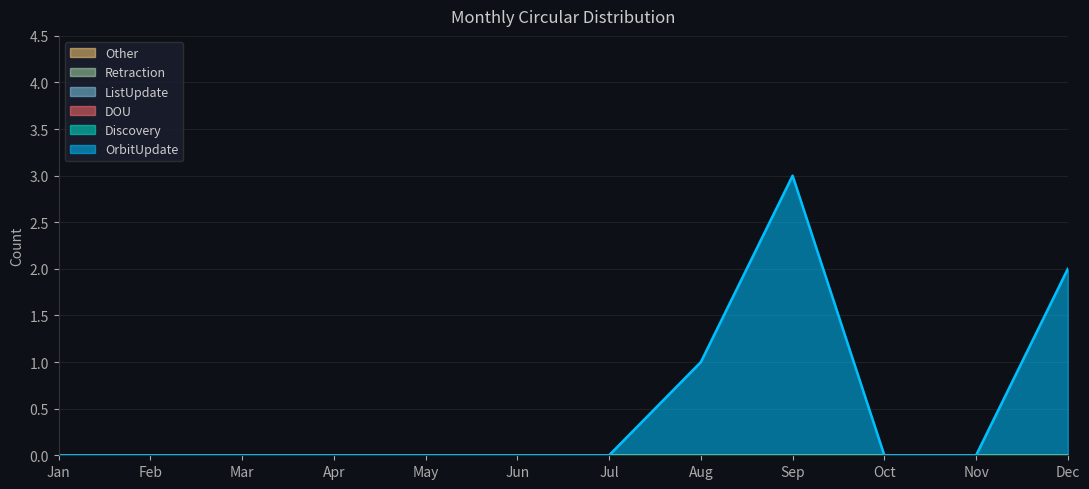

Reading right to left, list all the values displayed in this chart.

OrbitUpdate: 2	0	0	3	1	0	0	0	0	0	0	0
Discovery: 0	0	0	0	0	0	0	0	0	0	0	0
DOU: 0	0	0	0	0	0	0	0	0	0	0	0
ListUpdate: 0	0	0	0	0	0	0	0	0	0	0	0
Retraction: 0	0	0	0	0	0	0	0	0	0	0	0
Other: 0	0	0	0	0	0	0	0	0	0	0	0